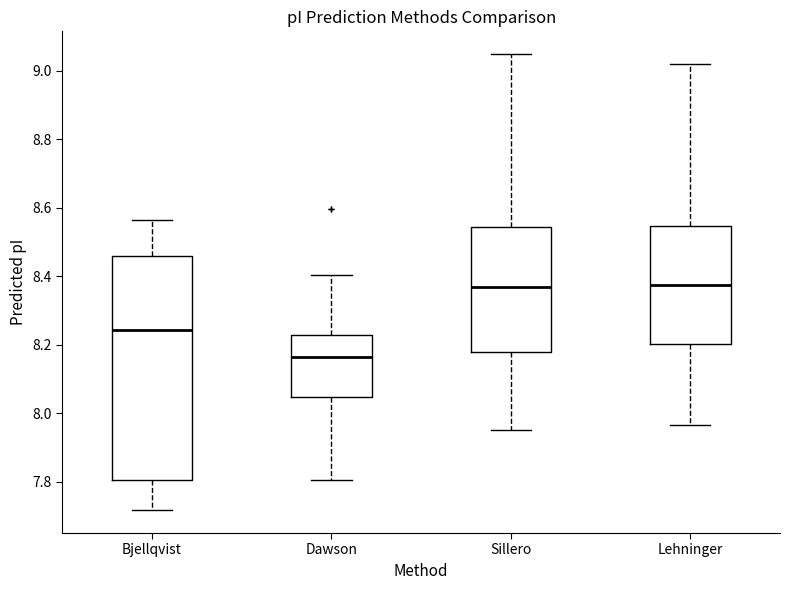

Where does the lower whisker of the box for Sillero end on the y-axis? The values are not printed on the chart, so give them approximately, as read against the axis.

7.96